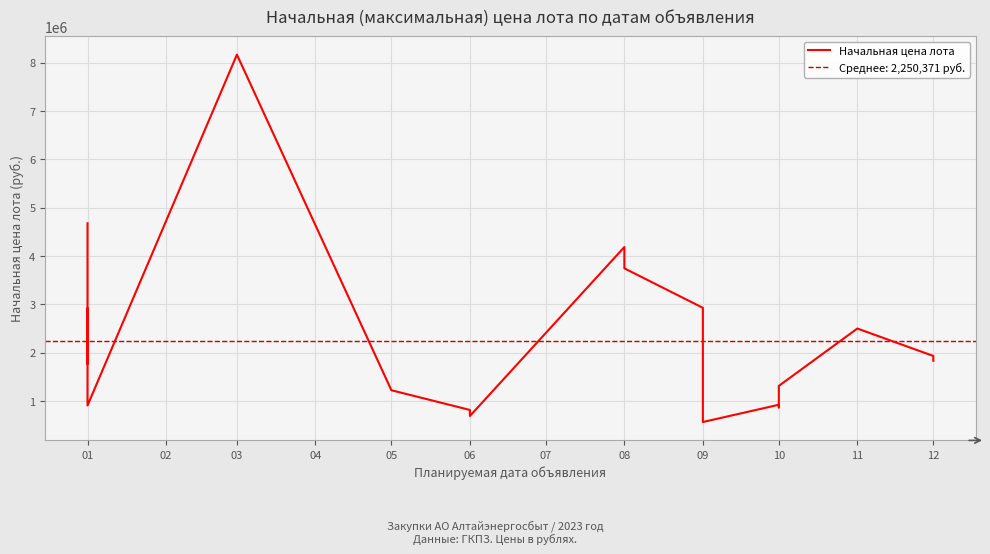

What is the average value?

2250370.5